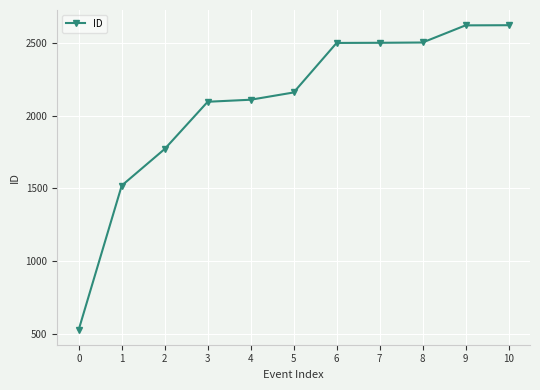

What is the ratio of the value at 0 to the value at 1?

0.3